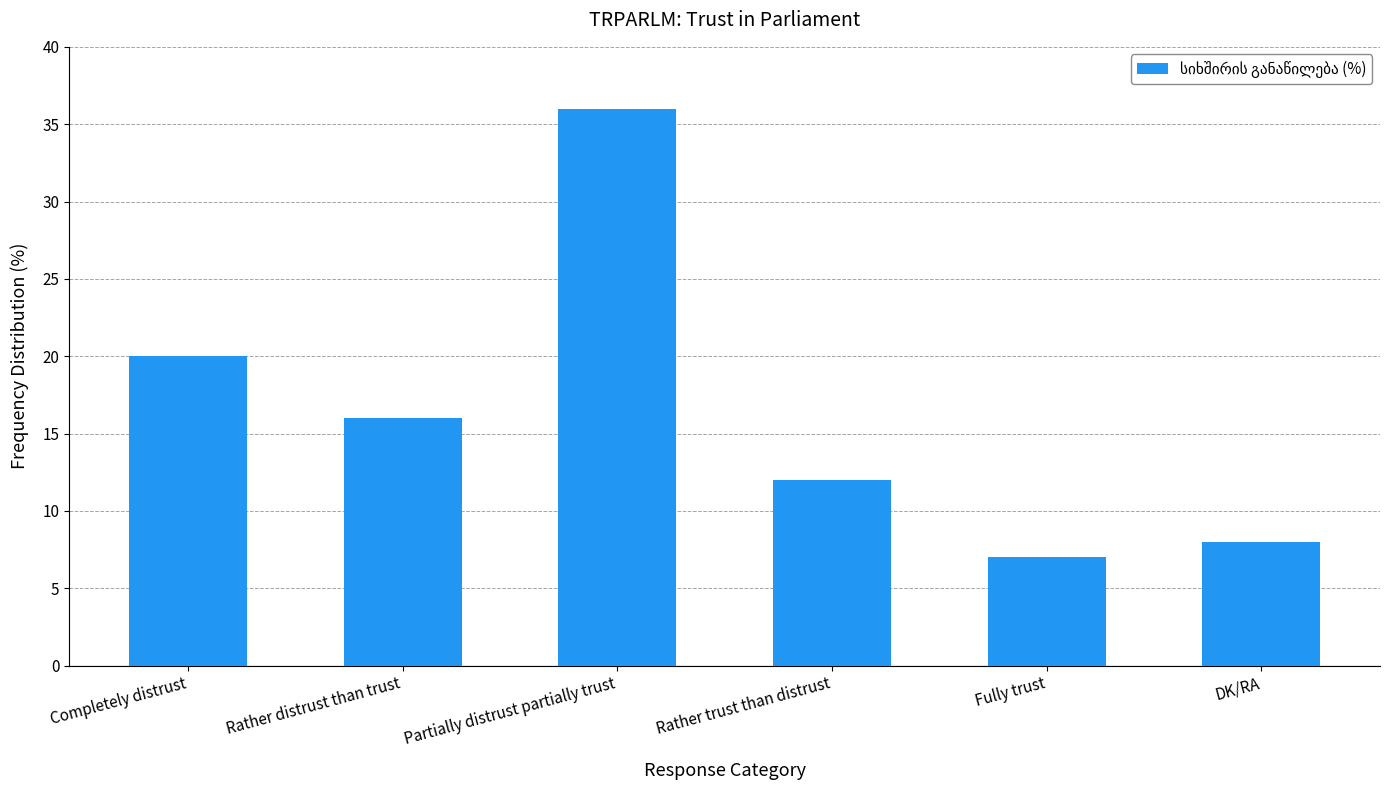

What is the sum of the values at DK/RA and Rather distrust than trust?

24